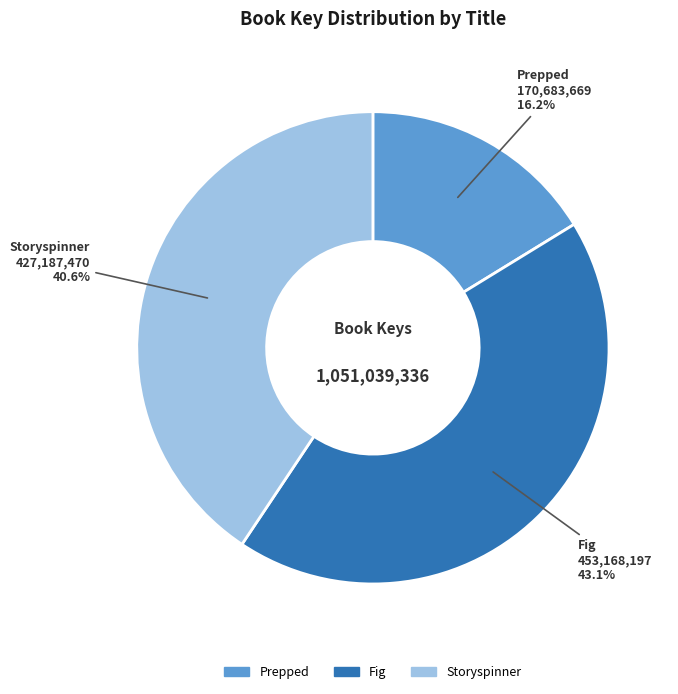

Is there any slice that represents more than half of the pie?

No